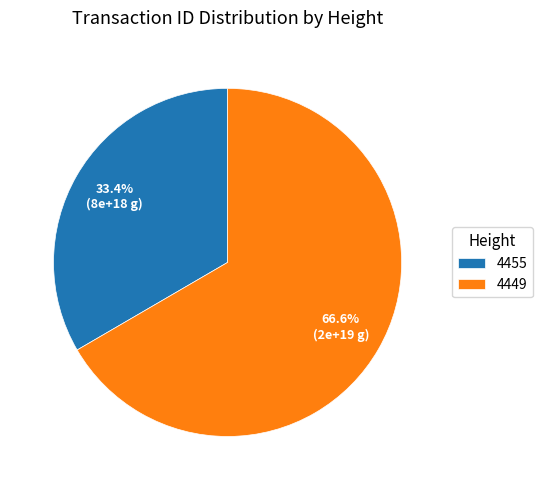

What percentage do 4455 and 4449 together represent?

100.0%